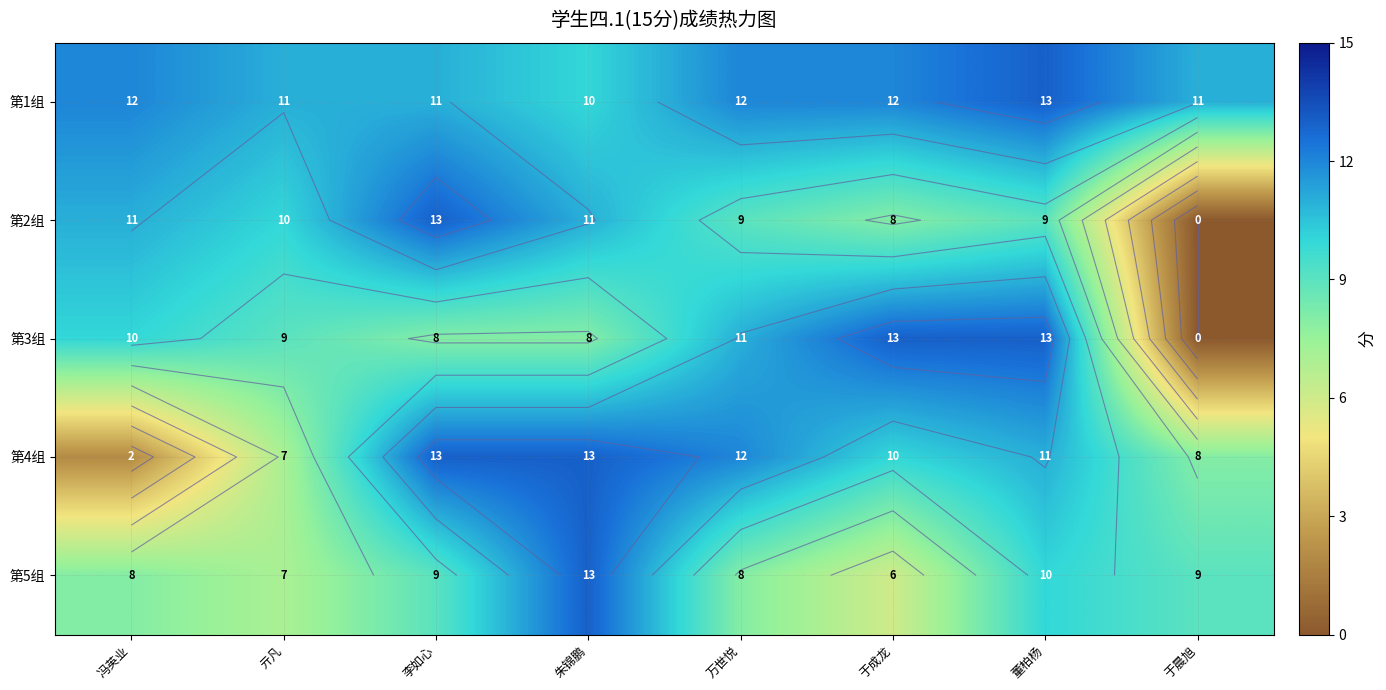

What is the difference between the highest and lowest values at 万世悦?

4